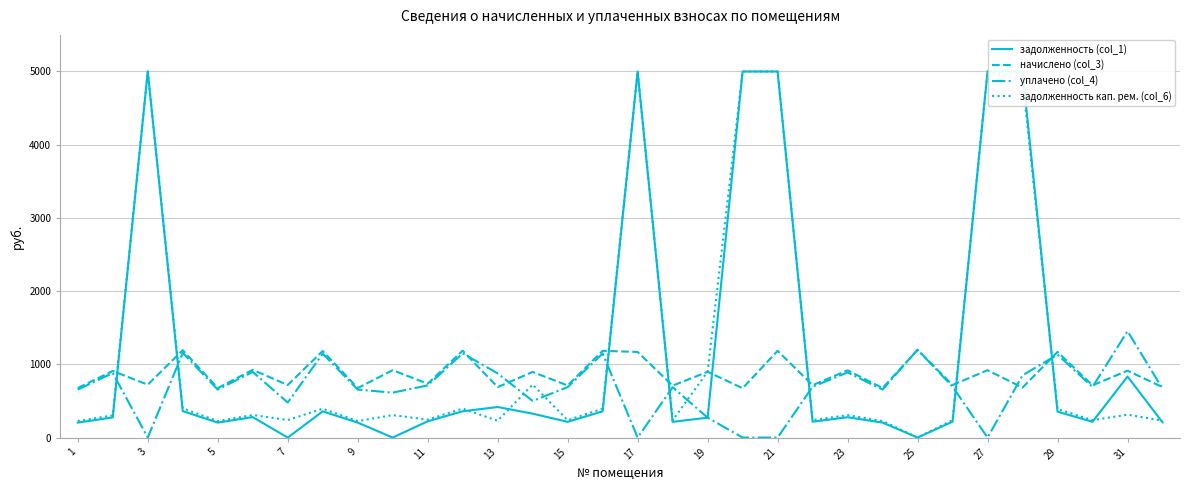

At how many categories does at least one series exceed 1106?

13